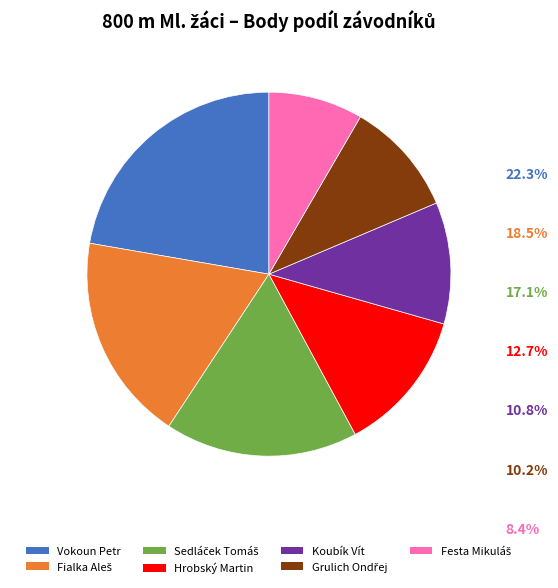

Do Vokoun Petr and Koubík Vít together represent more than half of the pie?

No